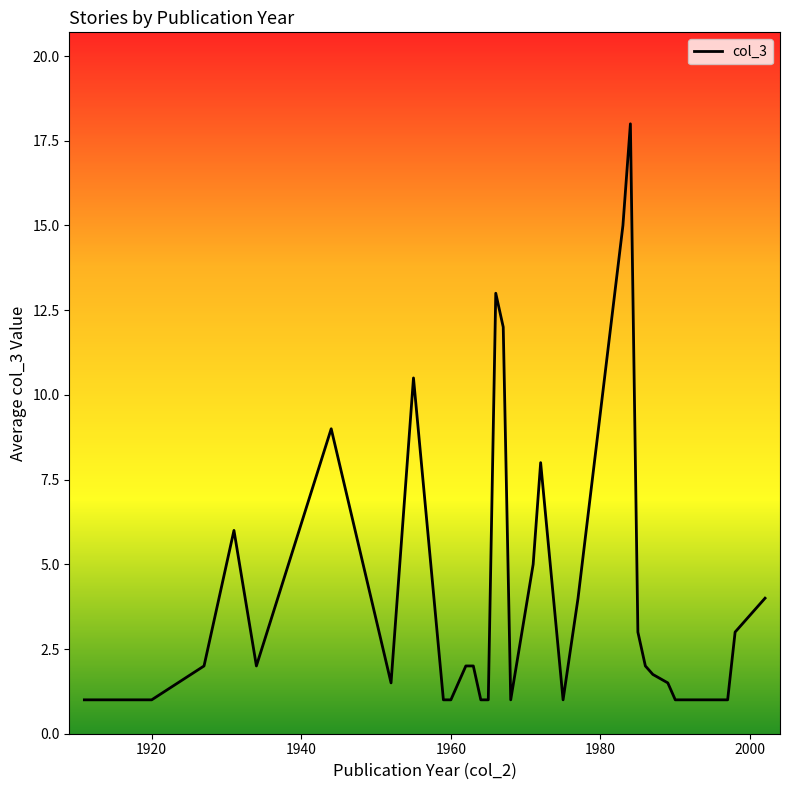

What is the smallest value displayed?

1.0